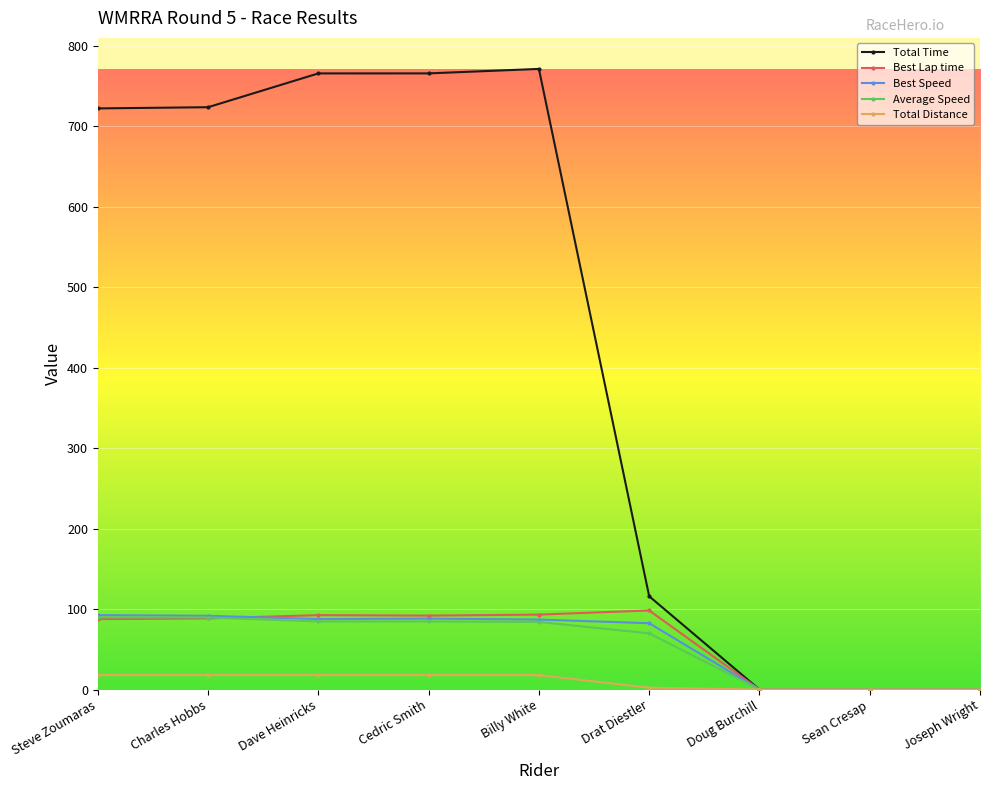

What is the average value of the Average Speed series?

55.8